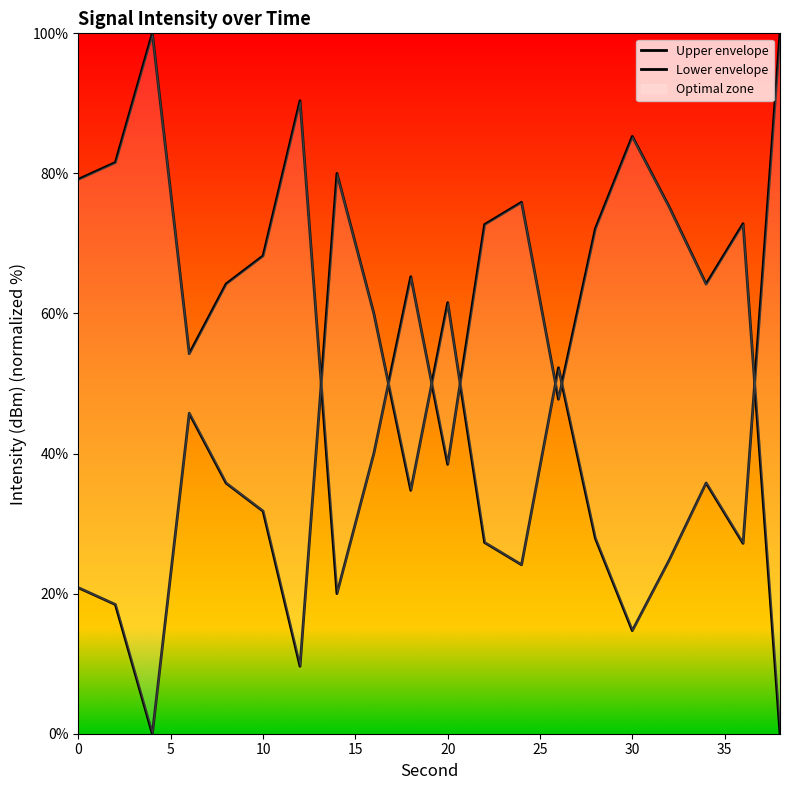

How many interior local peaks does the Upper envelope series have?

6